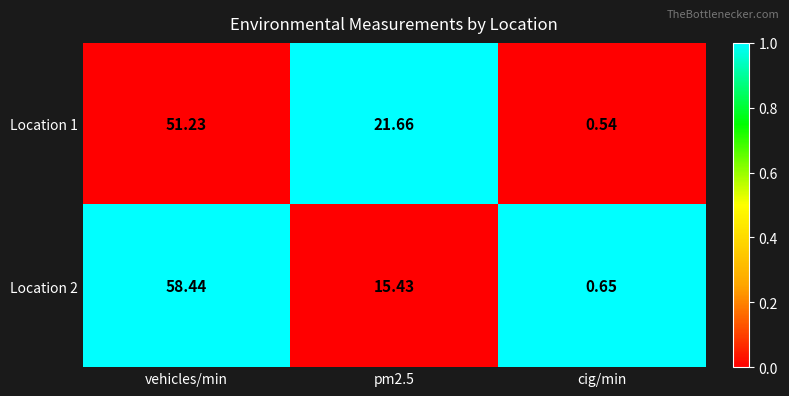

Which series has the widest spread of values?

Location 2